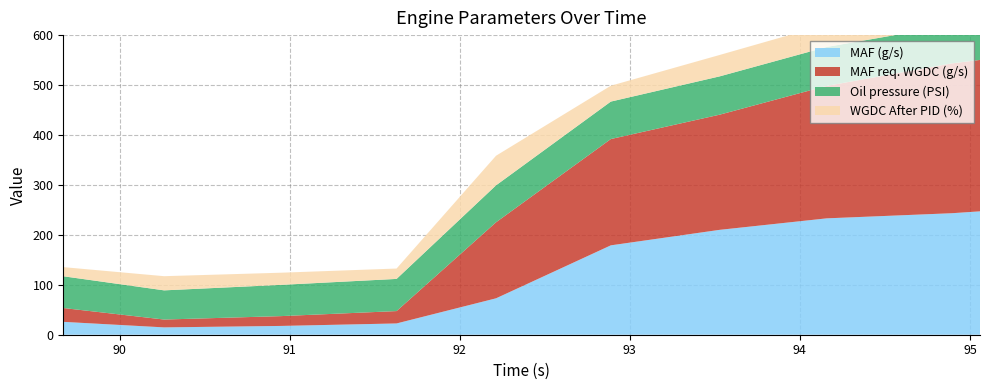

Reading right to left, list all the values displayed in this chart.

MAF (g/s): 95.059=247.1	94.894=243.3	94.158=233.1	93.528=210.0	92.888=179.0	92.213=72.9	91.628=22.6	90.948=17.6	90.261=14.7	89.668=25.8
MAF req. WGDC (g/s): 95.059=303.2	94.894=300.1	94.158=265.2	93.528=230.6	92.888=212.9	92.213=152.2	91.628=24.8	90.948=19.6	90.261=15.7	89.668=27.7
Oil pressure (PSI): 95.059=79.2	94.894=76.5	94.158=78.0	93.528=76.7	92.888=75.0	92.213=74.0	91.628=64.4	90.948=62.6	90.261=58.5	89.668=63.6
WGDC After PID (%): 95.059=46.8	94.894=45.5	94.158=45.2	93.528=42.9	92.888=31.8	92.213=59.3	91.628=20.8	90.948=24.4	90.261=28.4	89.668=18.3